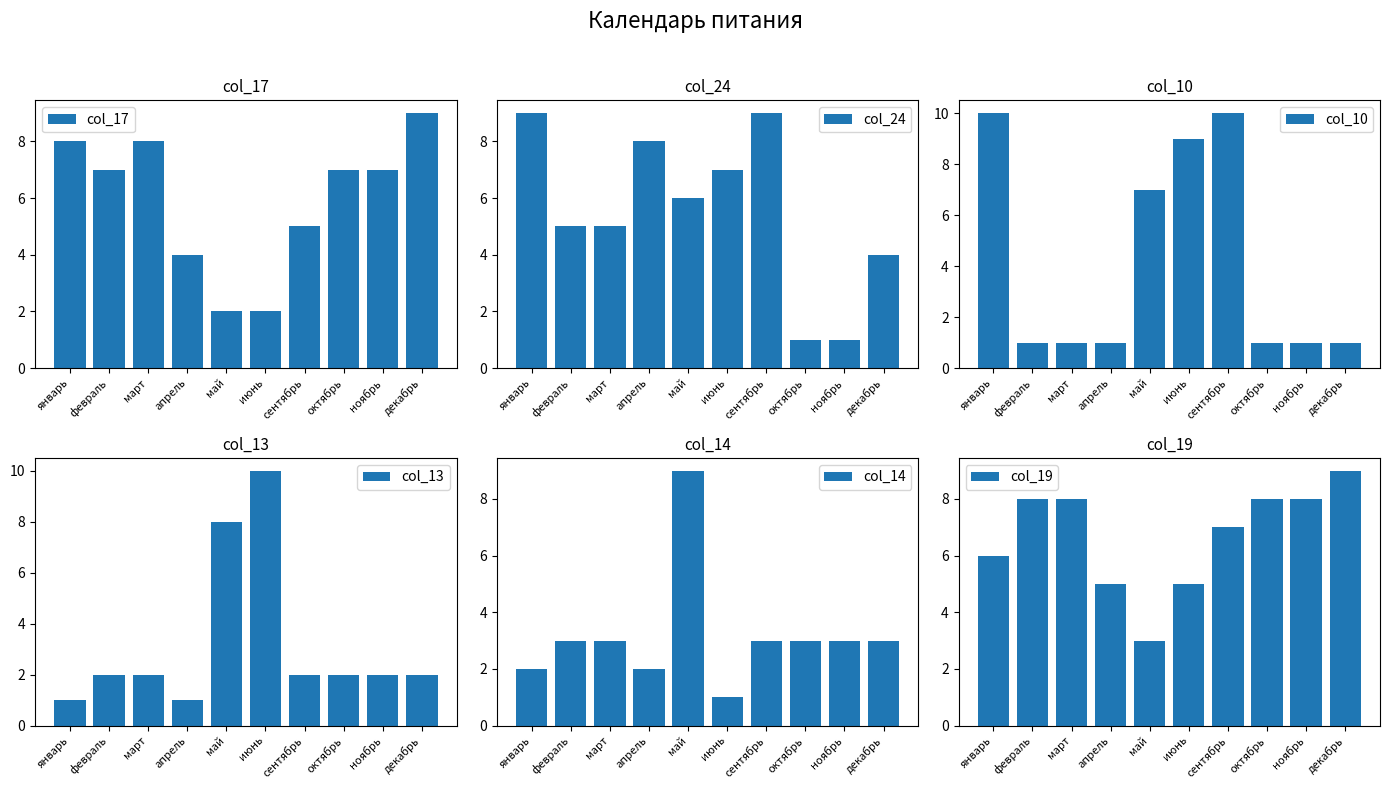

Between февраль and октябрь, which series saw the biggest shift?

col_24